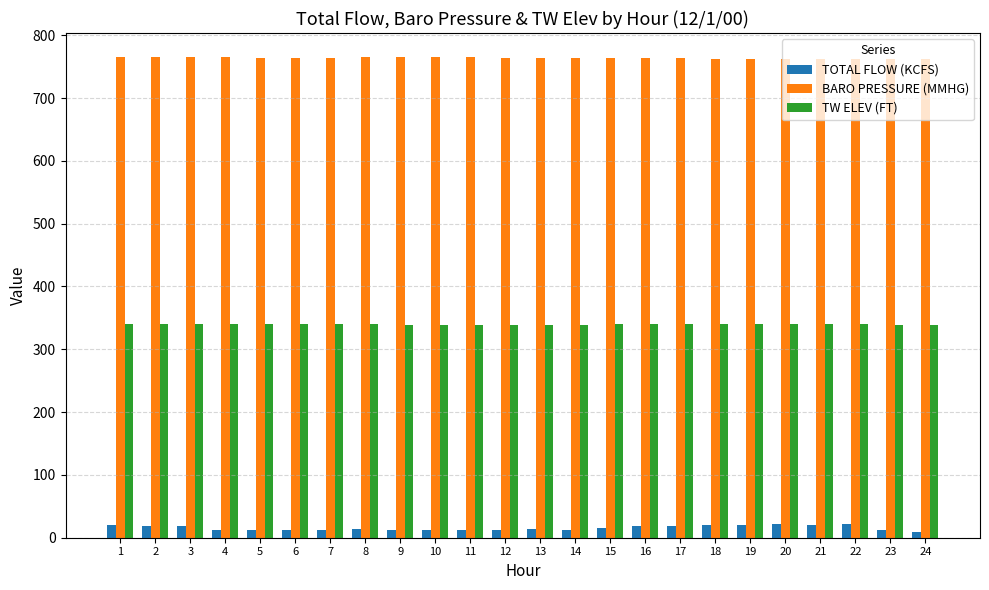

What is the sum of all TW ELEV (FT) values?

8148.5